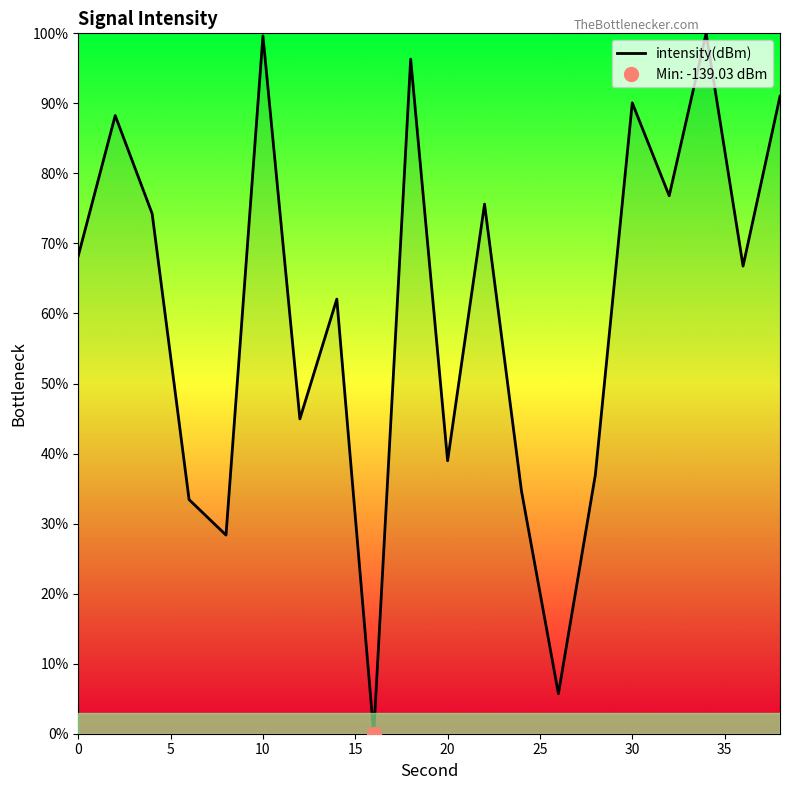

What is the average value?

60.6